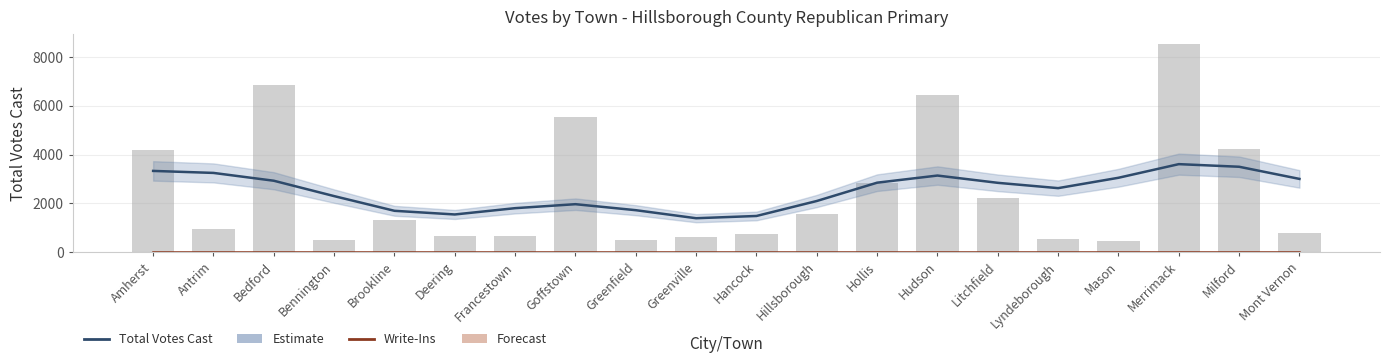

How many categories are shown in the chart?

20